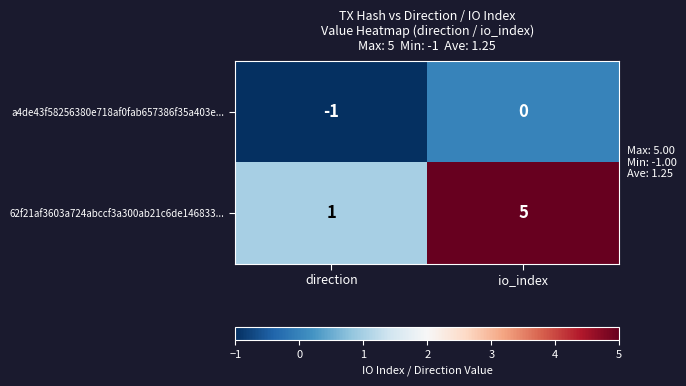

Which series has the widest spread of values?

62f21af3603a724abccf3a300ab21c6de146833...